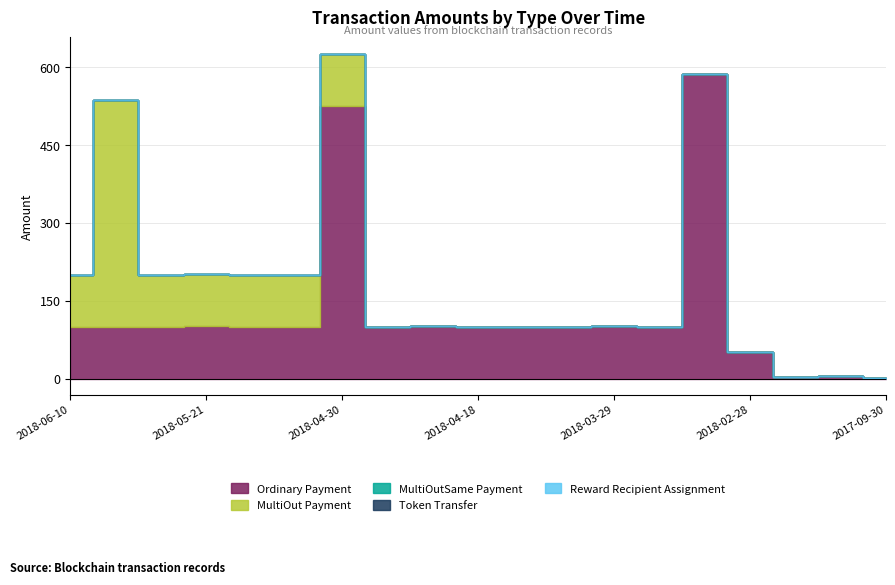

What is the label of the 3rd point from the left?

2018-05-28